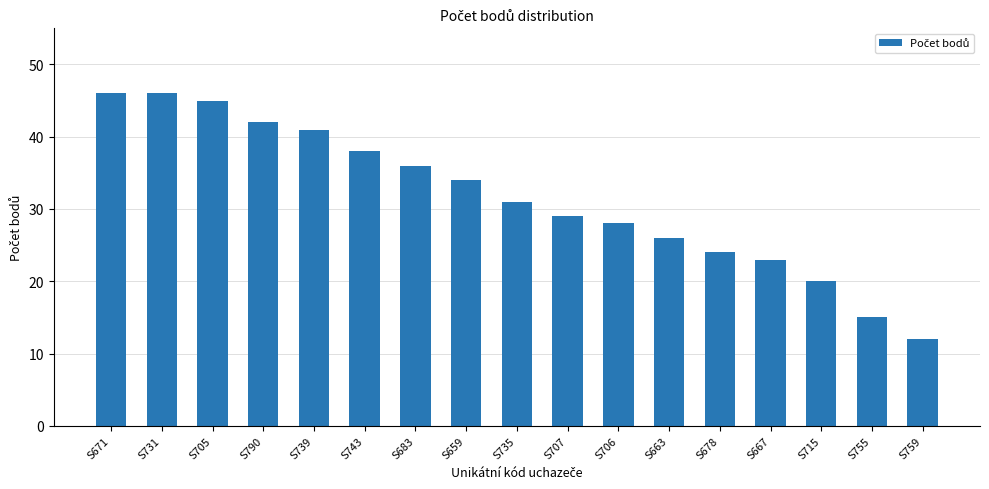

Reading right to left, transcribe all the data shown in this chart.

S759=12	S755=15	S715=20	S667=23	S678=24	S663=26	S706=28	S707=29	S735=31	S659=34	S683=36	S743=38	S739=41	S790=42	S705=45	S731=46	S671=46